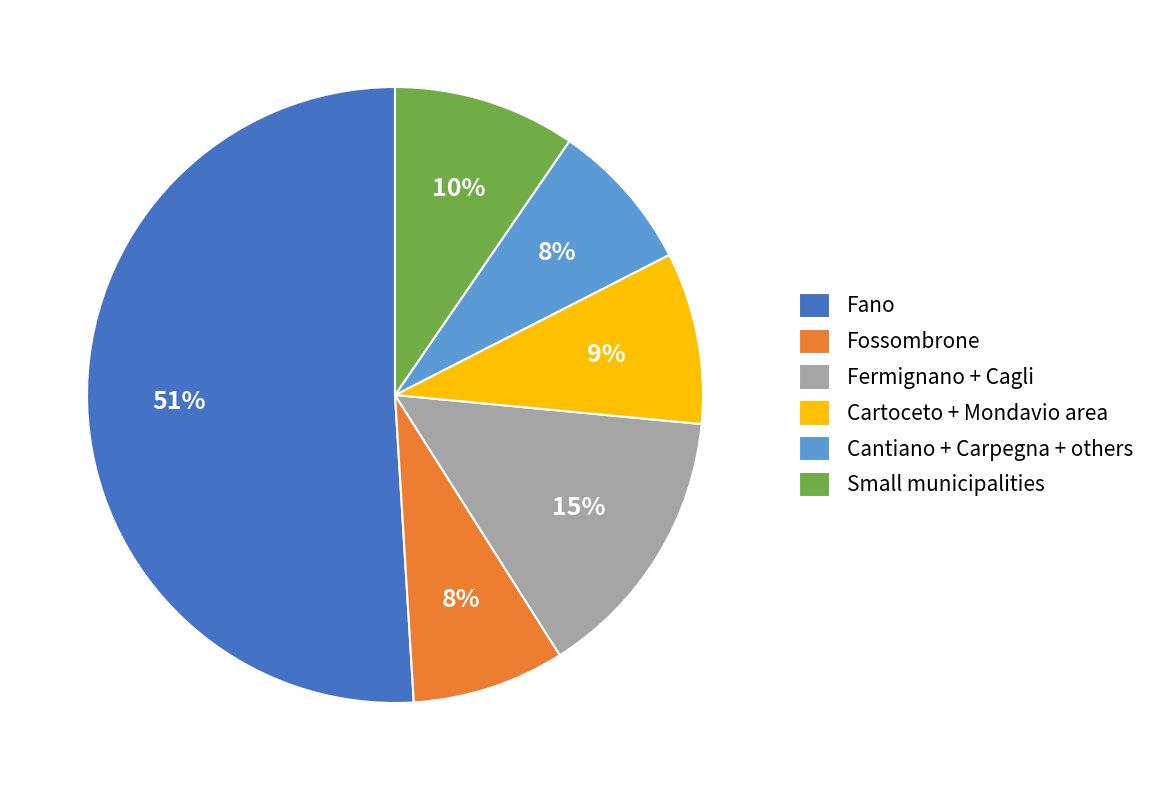

The Fermignano + Cagli slice represents 15% of the pie. True or false?

True